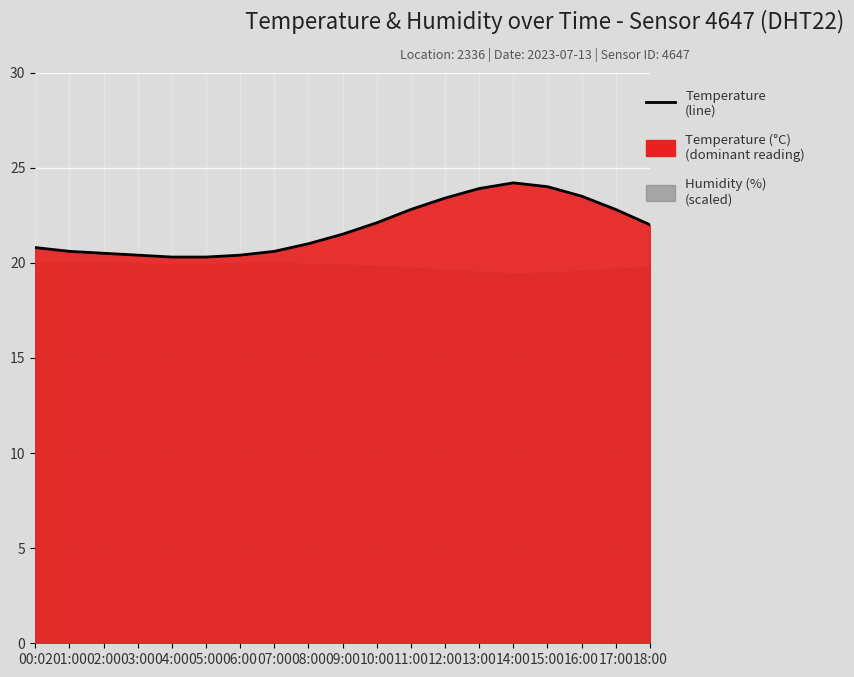

How many lines are shown in the chart?

1